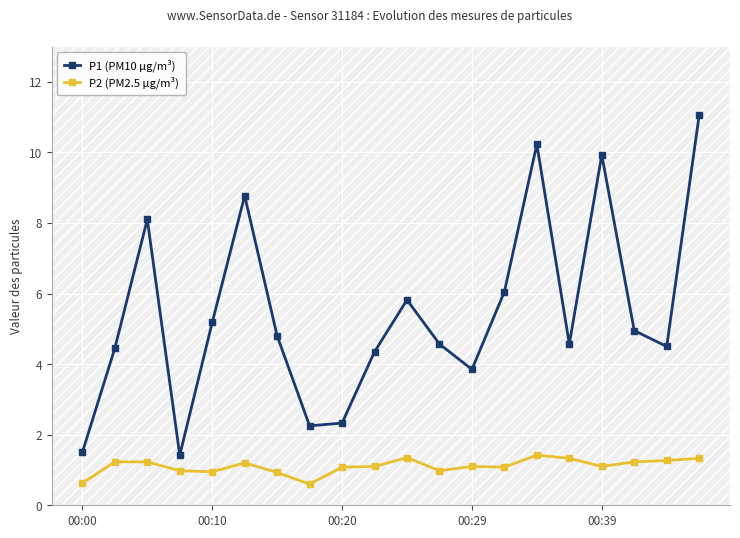

What is the highest value of the P1 (PM10 µg/m³) series?

11.1